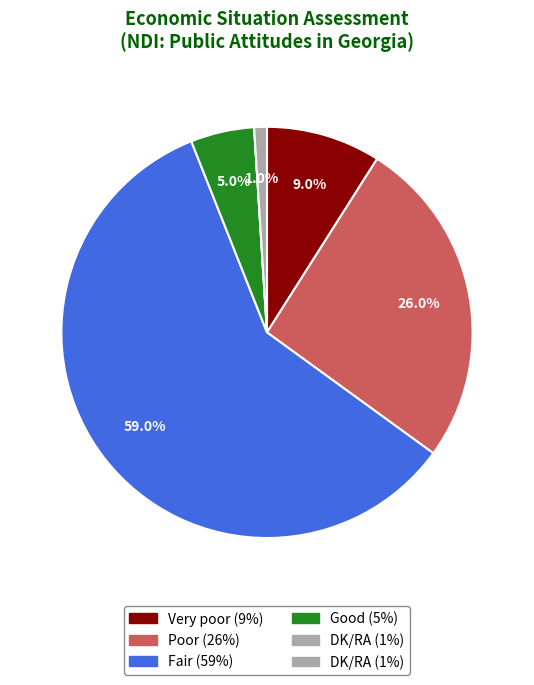

Is there any slice that represents more than half of the pie?

Yes